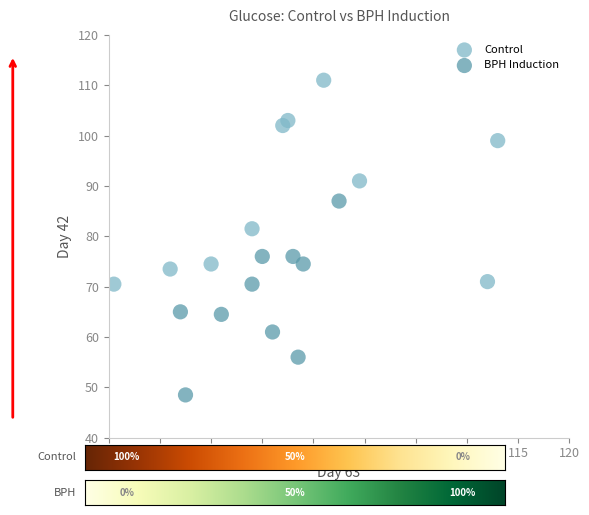

Which series contains the lowest Y value?

BPH Induction